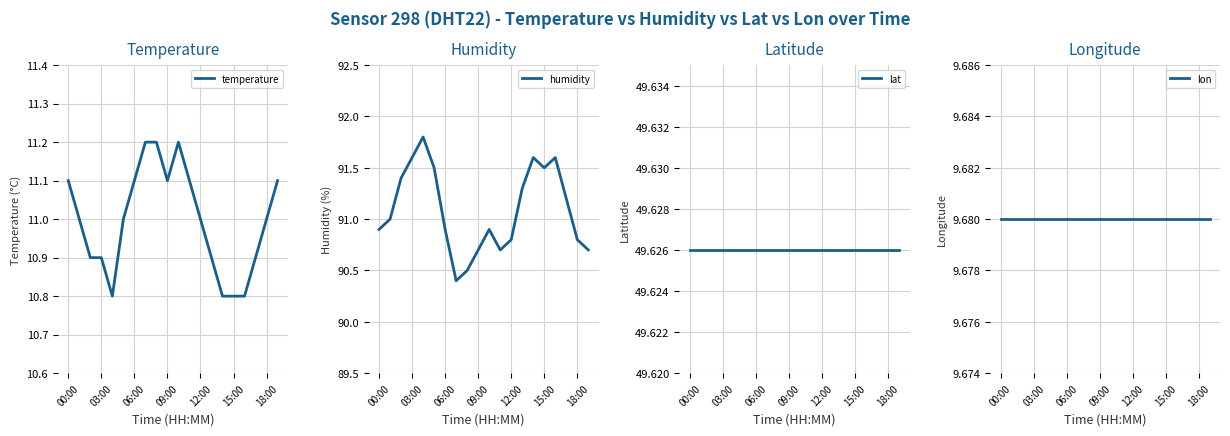

What is the sum of the humidity values at 09:00 and 03:00?

182.3